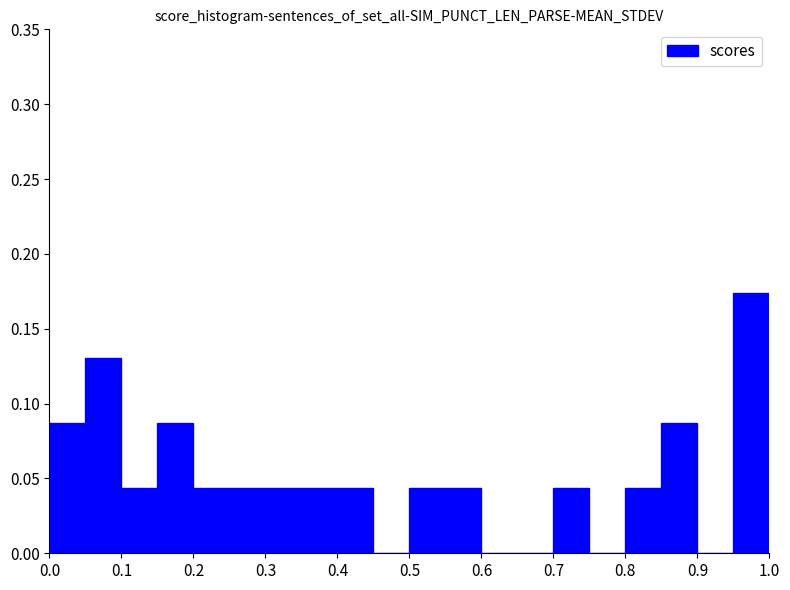

What is the height of the bar covering 0.55 to 0.60 on the x-axis? The values are not printed on the chart, so give them approximately, as read against the axis.

0.045